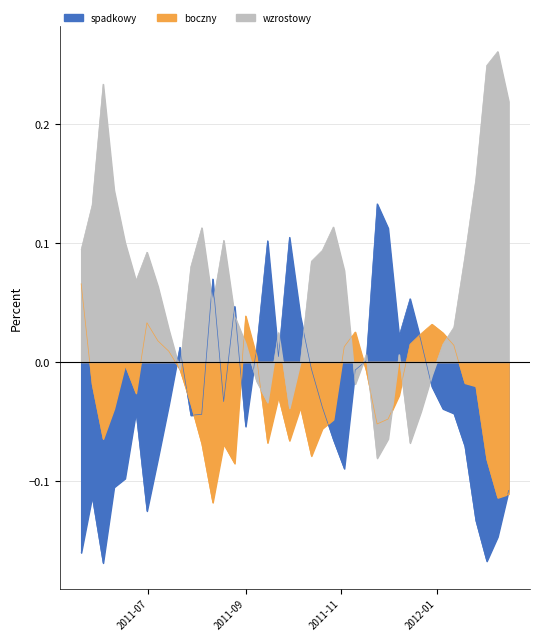

In spadkowy, how many points are lower than both neighbors (excluding endpoints)?

9